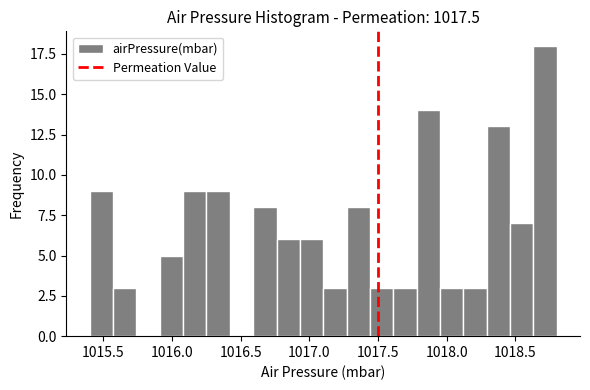

Around what value on the x-axis is the tallest bar? Give the approximate position of its centre, as read against the axis.

1018.70